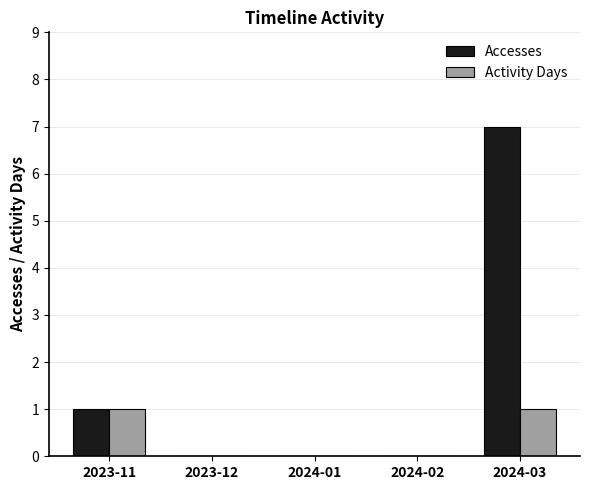

Reading left to right, what are all the values shown in this chart?

Accesses: 1	0	0	0	7
Activity Days: 1	0	0	0	1